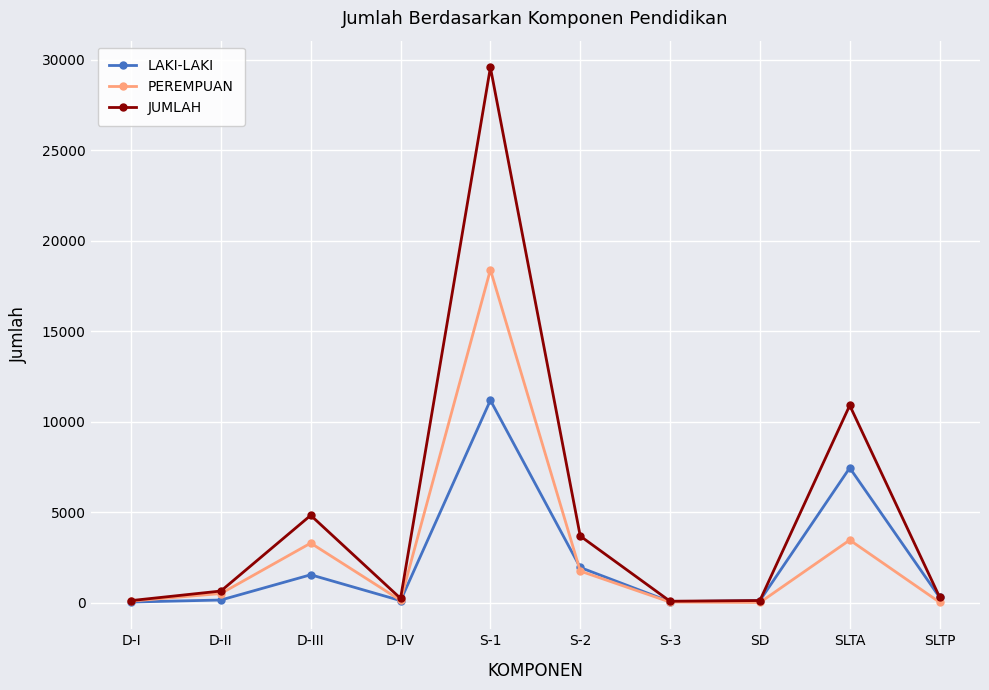

Read the LAKI-LAKI value at D-II.

139